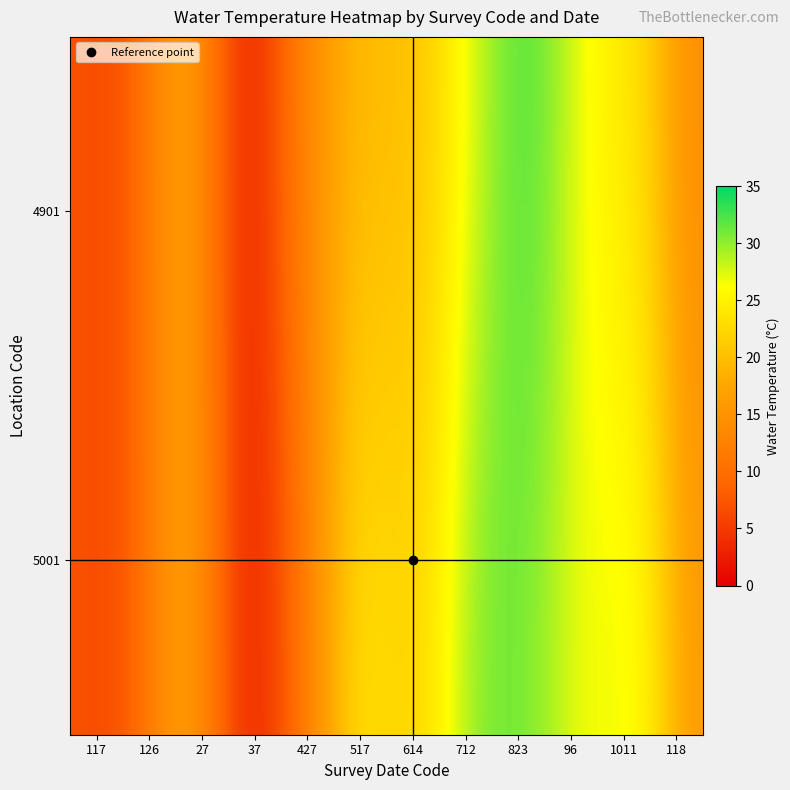

What value does the 517 series have at 5001?

21.7